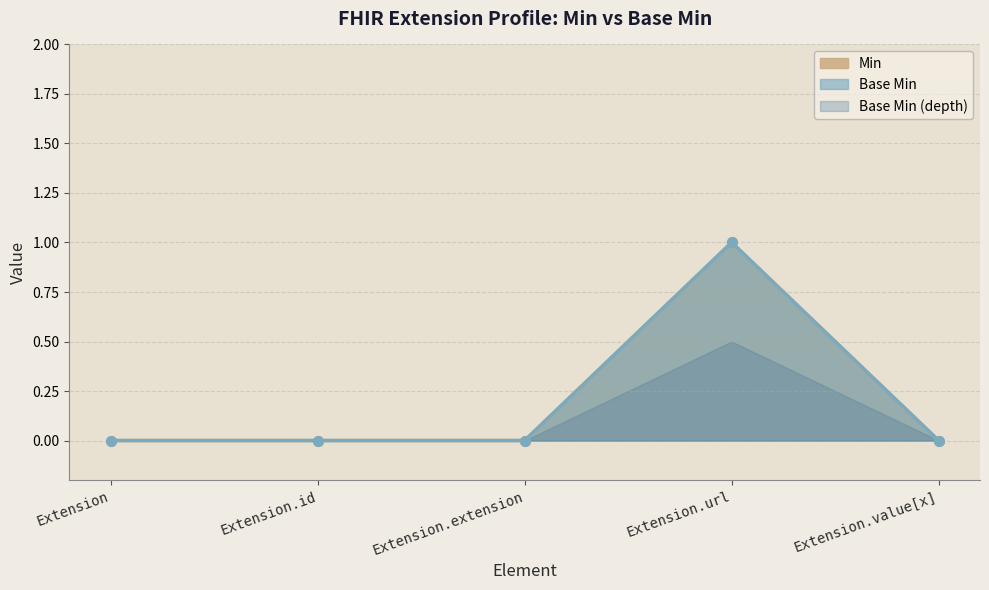

Reading left to right, extract all data points from this chart.

Min: Extension=0	Extension.id=0	Extension.extension=0	Extension.url=1	Extension.value[x]=0
Base Min: Extension=0	Extension.id=0	Extension.extension=0	Extension.url=1	Extension.value[x]=0